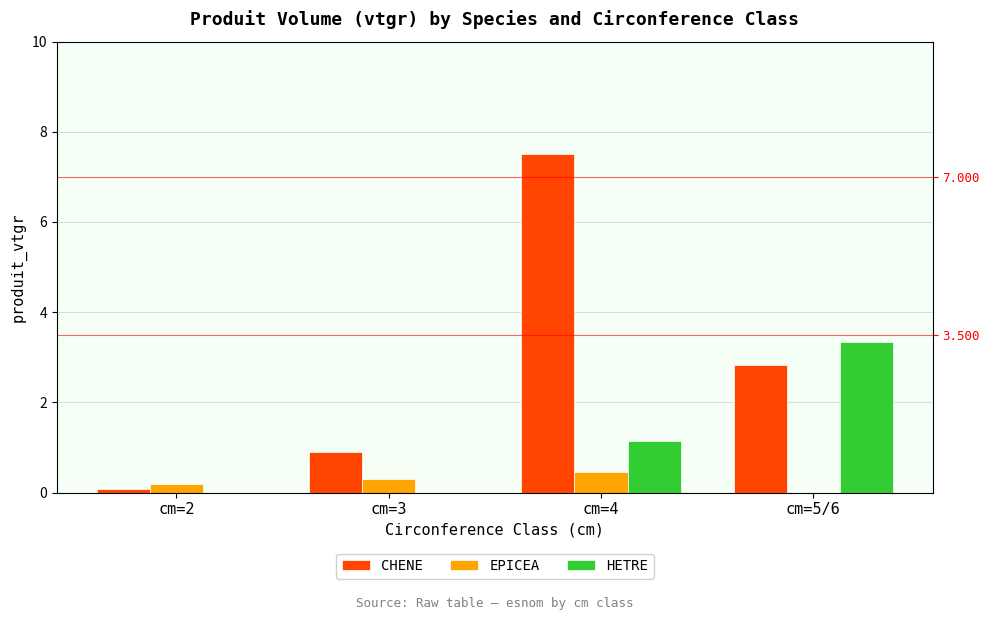

What is the label of the 1st bar from the left?

cm=2